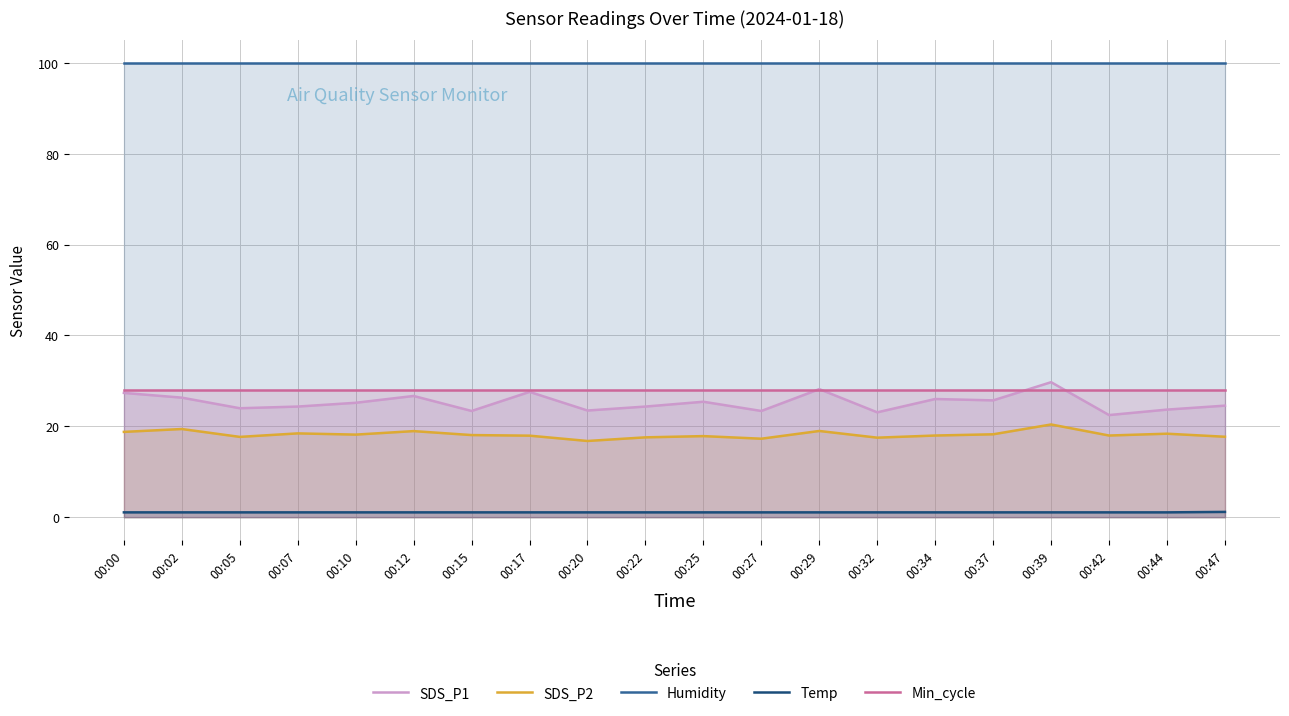

Rank the categories by Temp value from lowest to highest.

00:00, 00:02, 00:05, 00:07, 00:10, 00:12, 00:15, 00:17, 00:20, 00:22, 00:25, 00:27, 00:29, 00:32, 00:34, 00:37, 00:39, 00:42, 00:44, 00:47